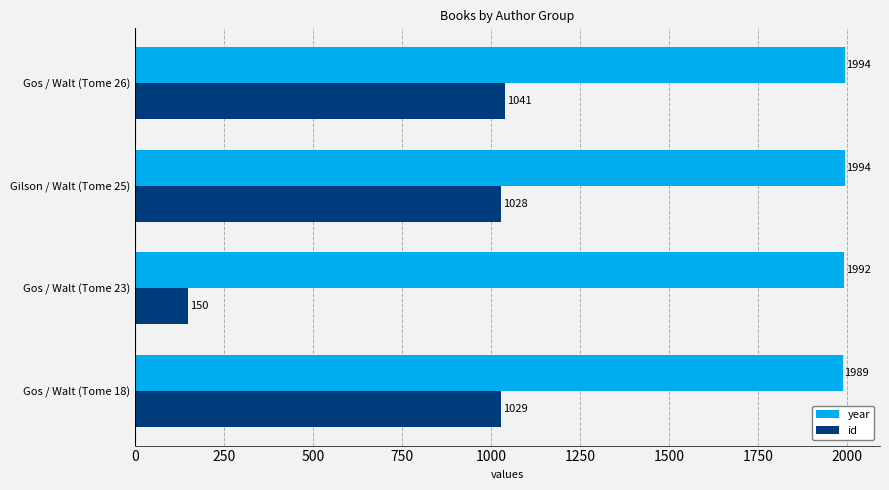

How many year values are between 1992 and 1994?

3